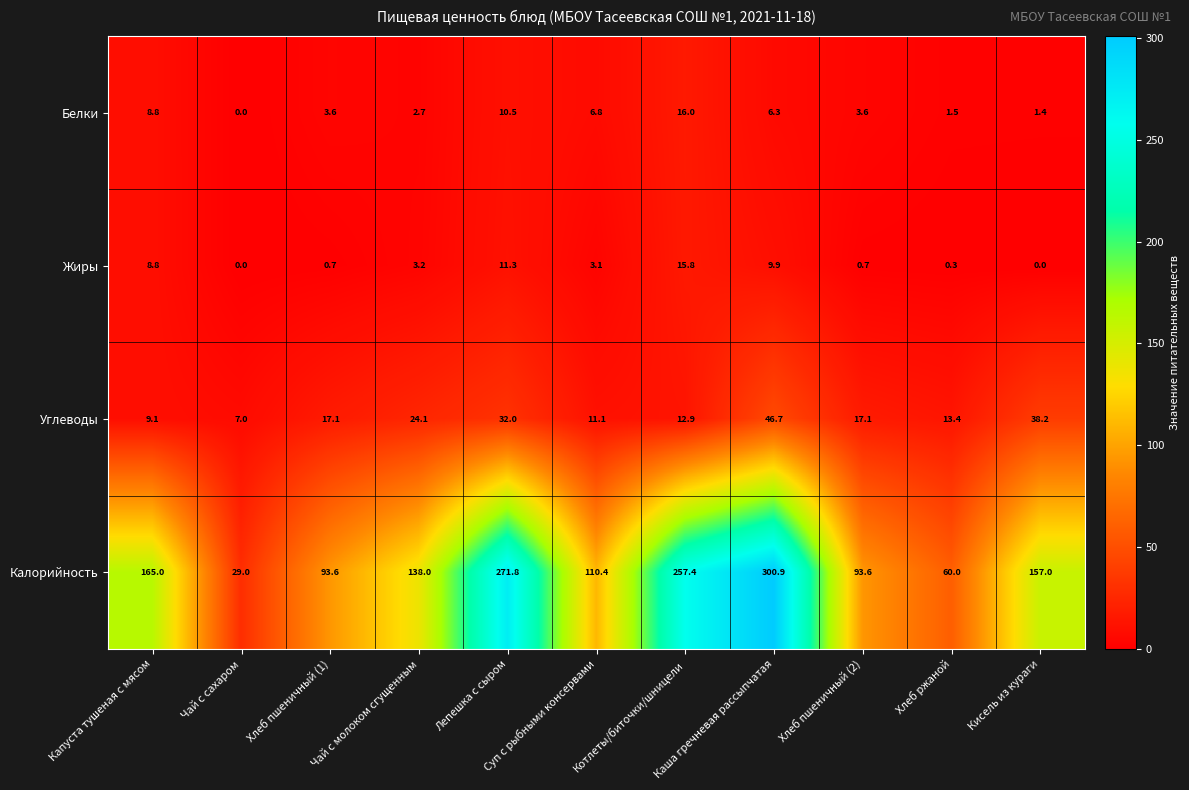

What is the highest value of the Углеводы series?

46.7